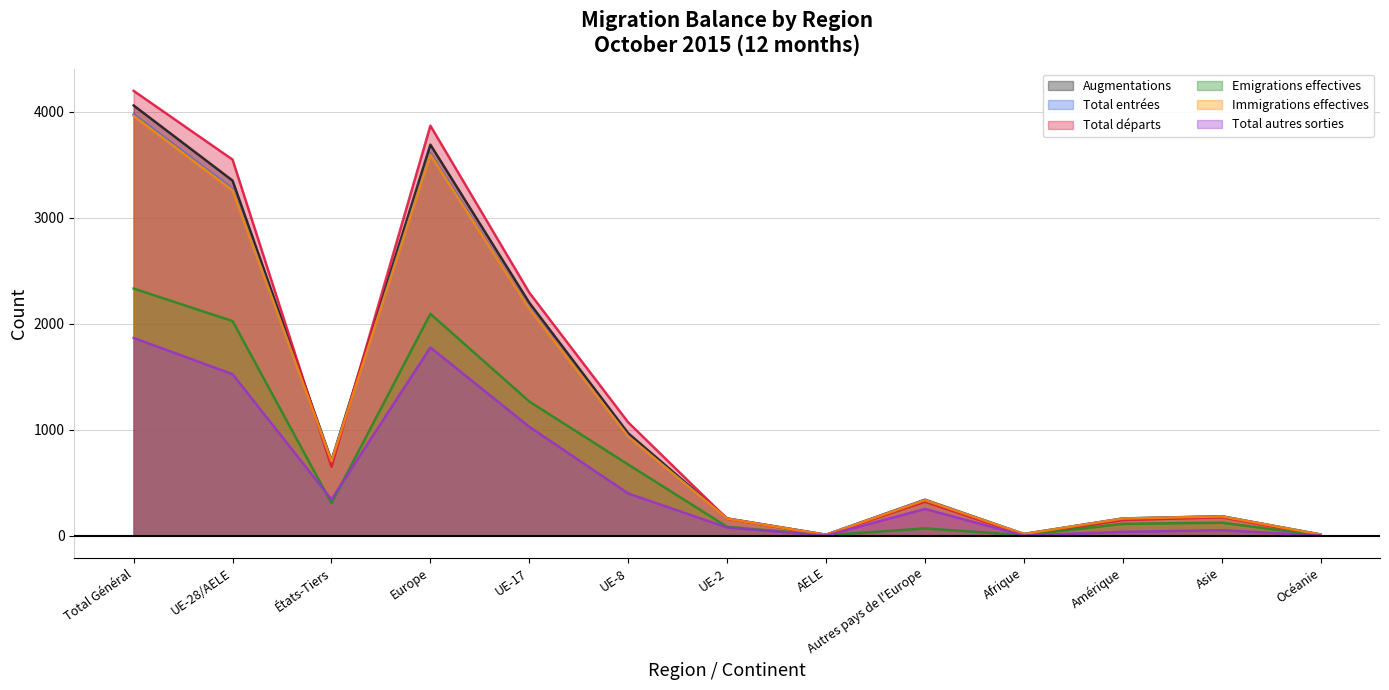

What is the sum of all Total entrées values?

15516